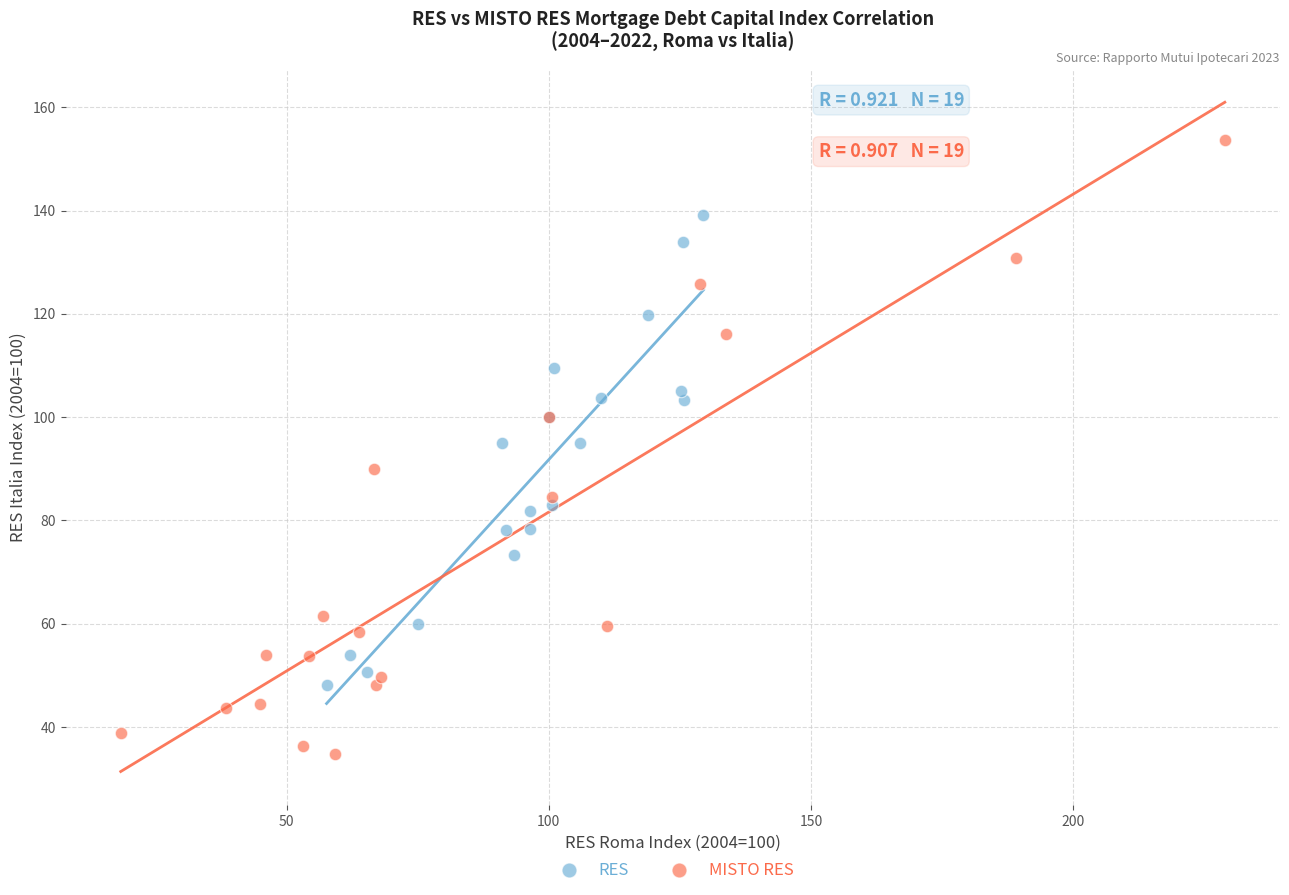

Which series has the widest spread of Y values?

MISTO RES